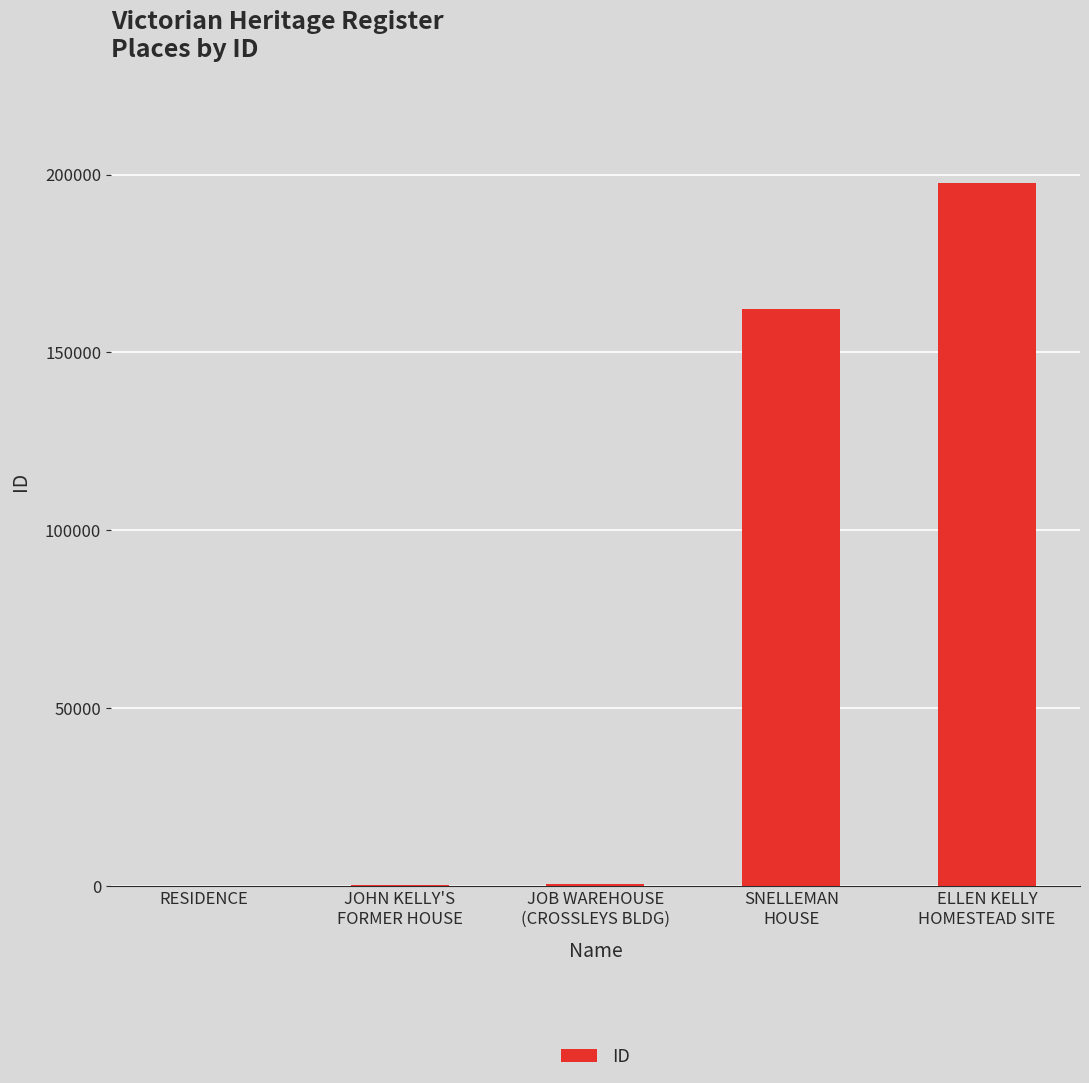

Which has a higher value, JOB WAREHOUSE
(CROSSLEYS BLDG) or SNELLEMAN
HOUSE?

SNELLEMAN
HOUSE